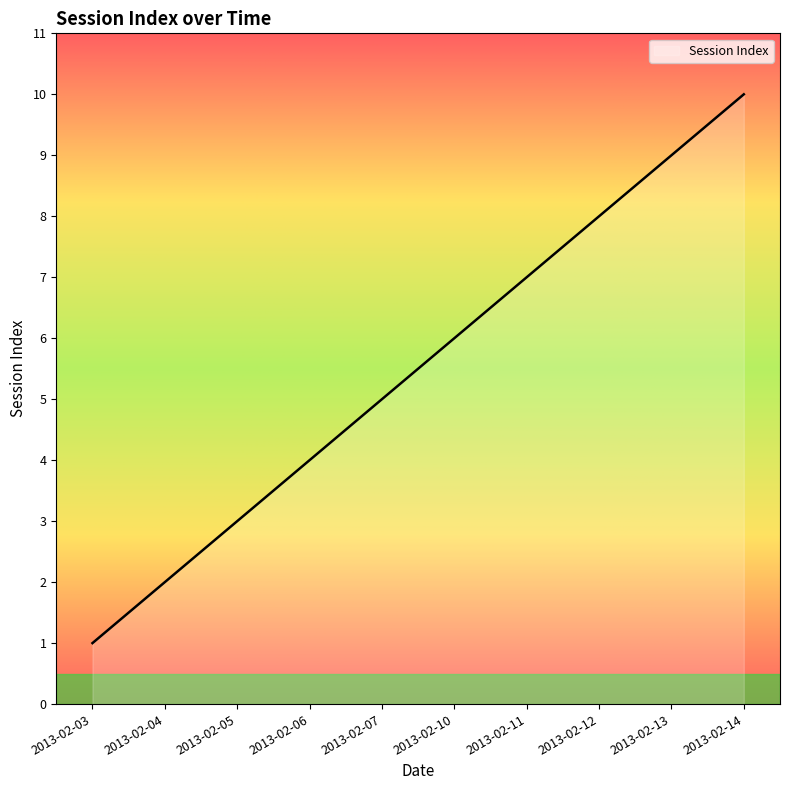

Reading right to left, what are all the values shown in this chart?

2013-02-14=10	2013-02-13=9	2013-02-12=8	2013-02-11=7	2013-02-10=6	2013-02-07=5	2013-02-06=4	2013-02-05=3	2013-02-04=2	2013-02-03=1